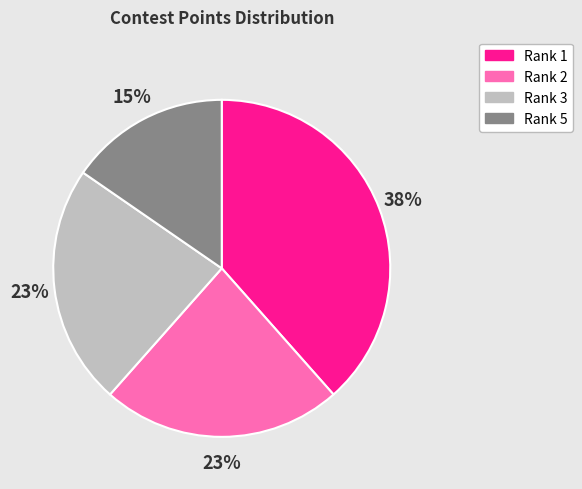

Which slice is the largest?

Rank 1